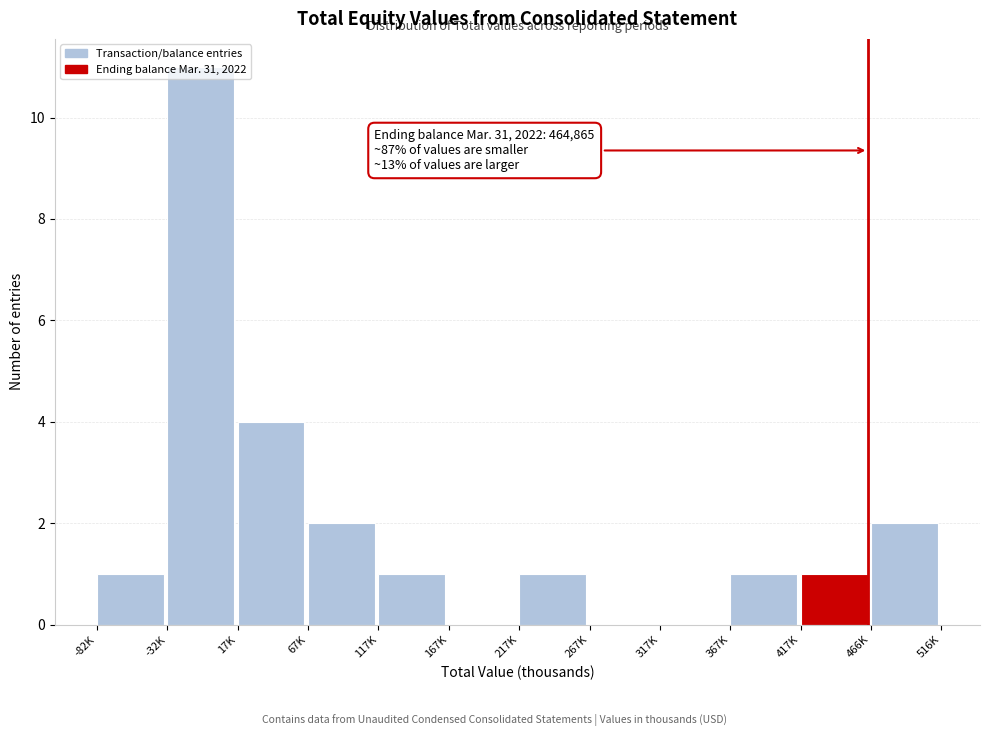

What is the sum of all values?

24